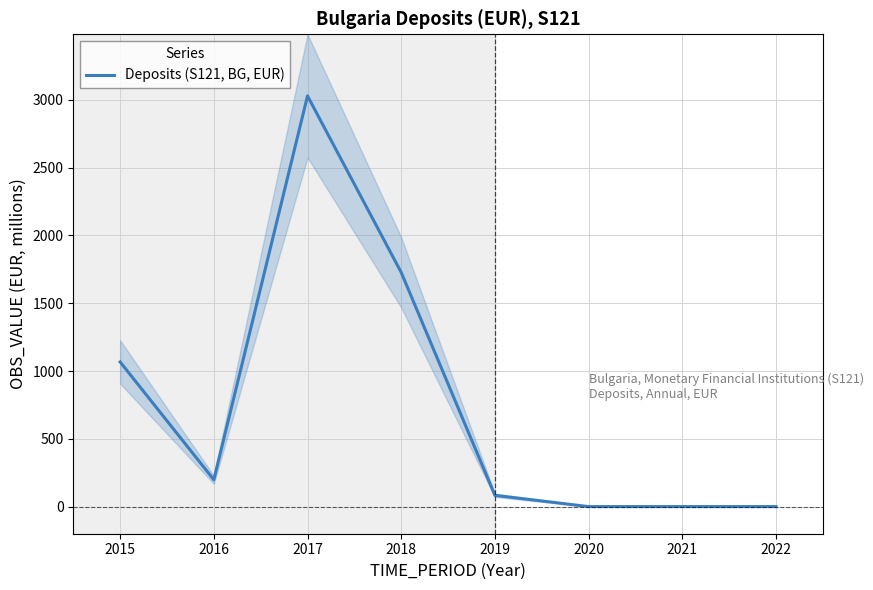

What is the value of the 5th point from the left?

83